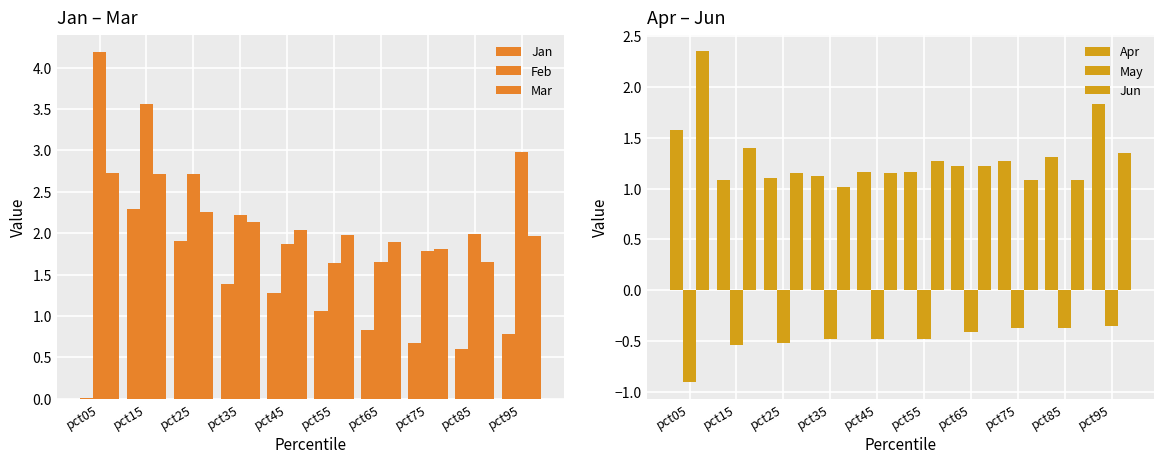

What is the value of the May bar at the 4th from the left?

-0.5